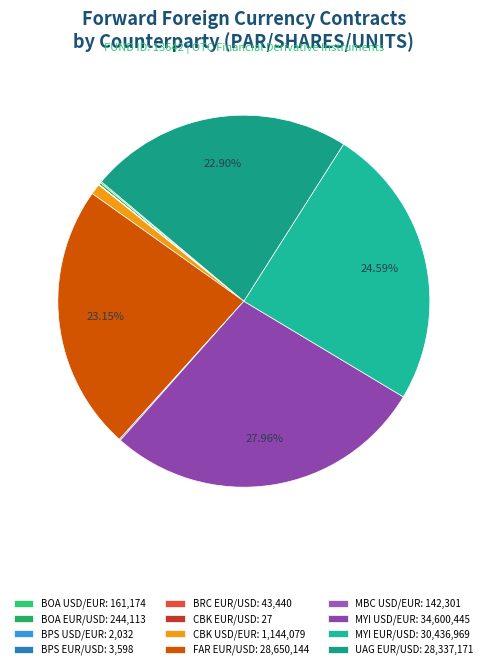

Rank the categories by value from lowest to highest.

CBK, BPS (Buy USD/Sell EUR), BPS (Buy EUR/Sell USD), BRC (Buy EUR/Sell USD), MBC (Buy USD/Sell EUR), BOA (Buy USD/Sell EUR), BOA (Buy EUR/Sell USD), CBK (Buy USD/Sell EUR), UAG, FAR, MYI (Buy EUR/Sell USD), MYI (Buy USD/Sell EUR)